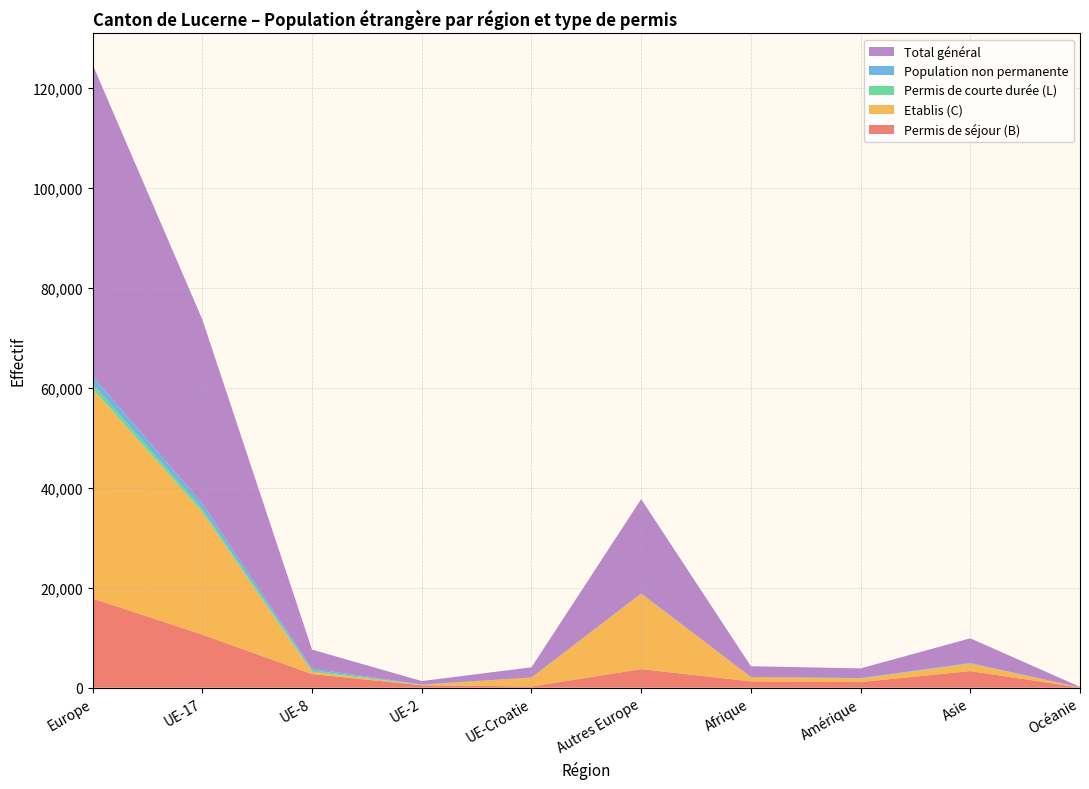

What is the label of the 3rd point from the left?

UE-8